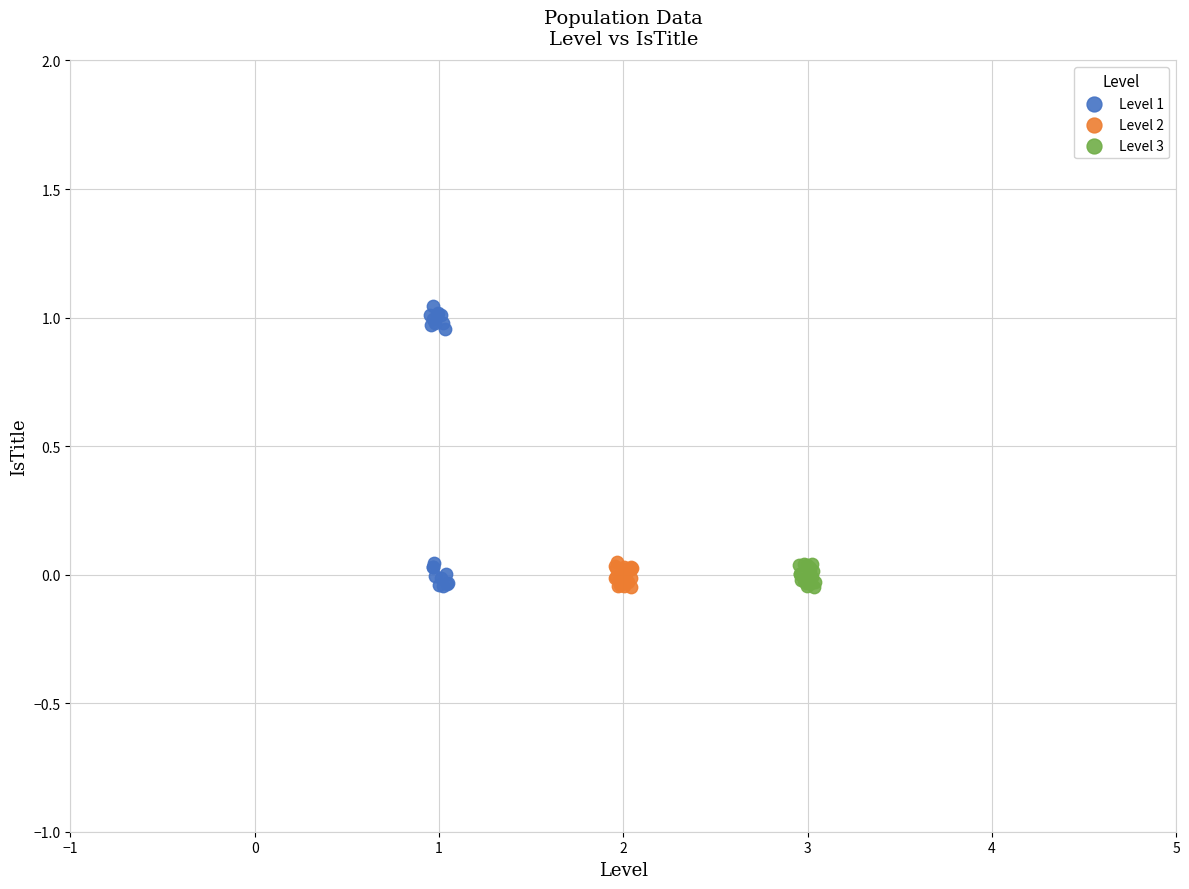

Which series has the largest Y range (max minus min)?

Level 1